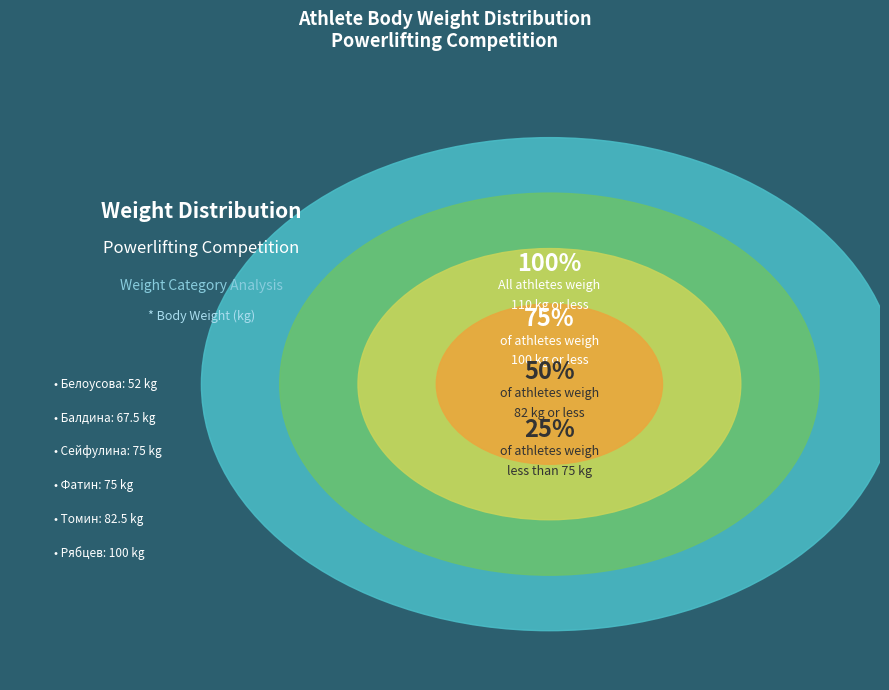

Does any single category account for the majority?

No